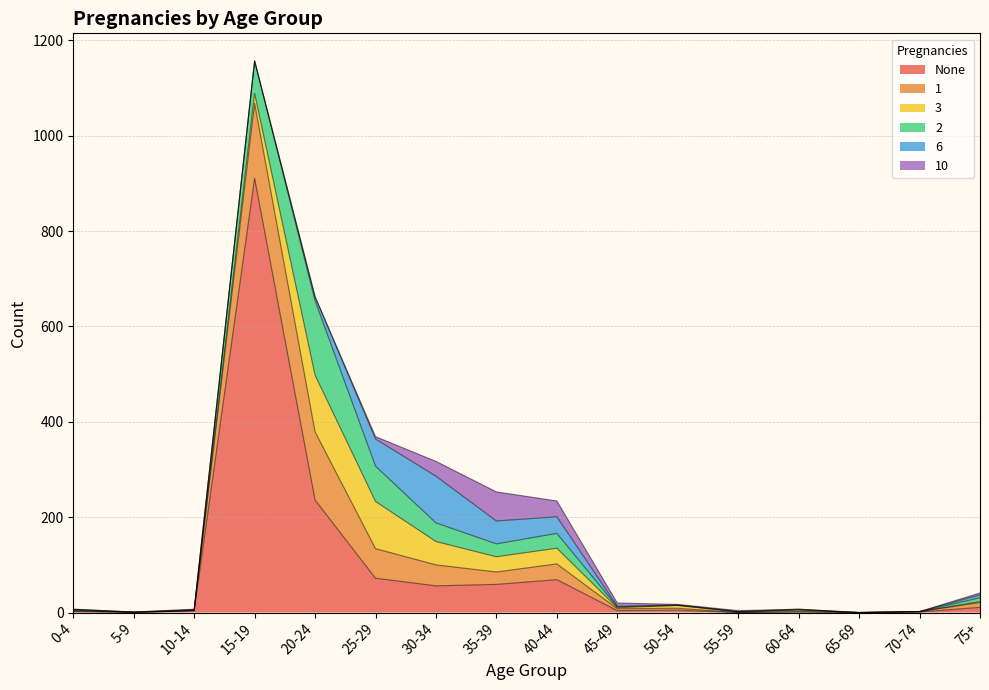

Which category has the lowest value across all series?

5-9